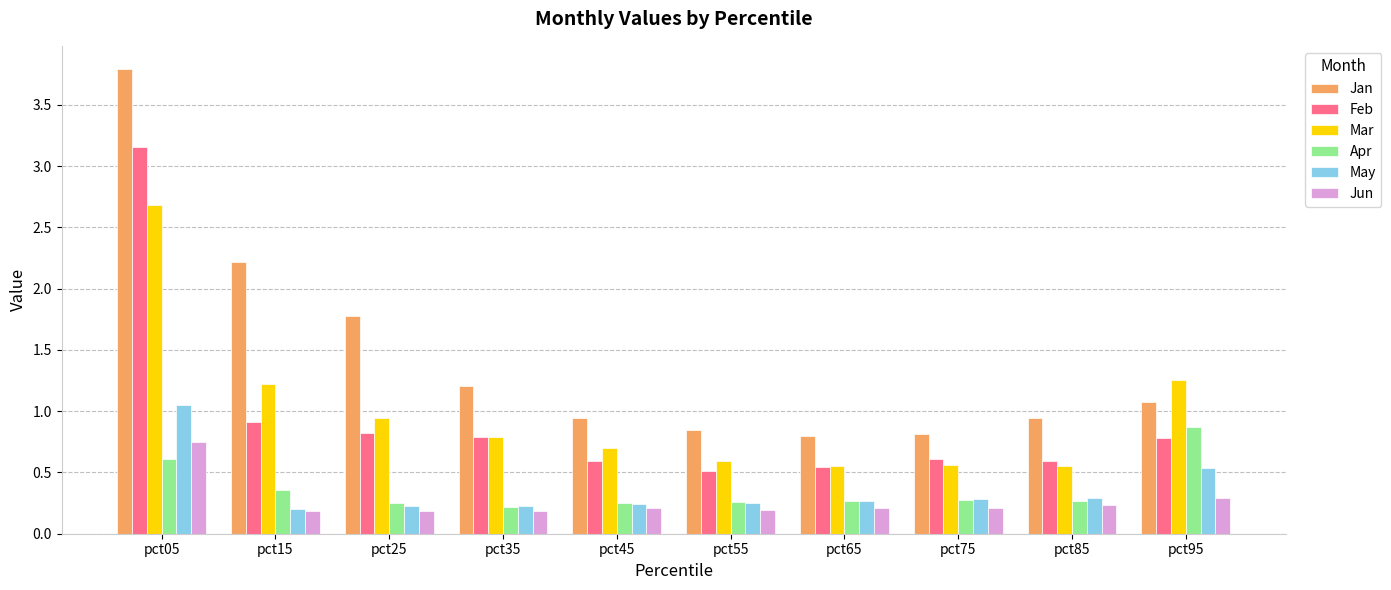

List the series in order of their peak value, highest first.

Jan, Feb, Mar, May, Apr, Jun